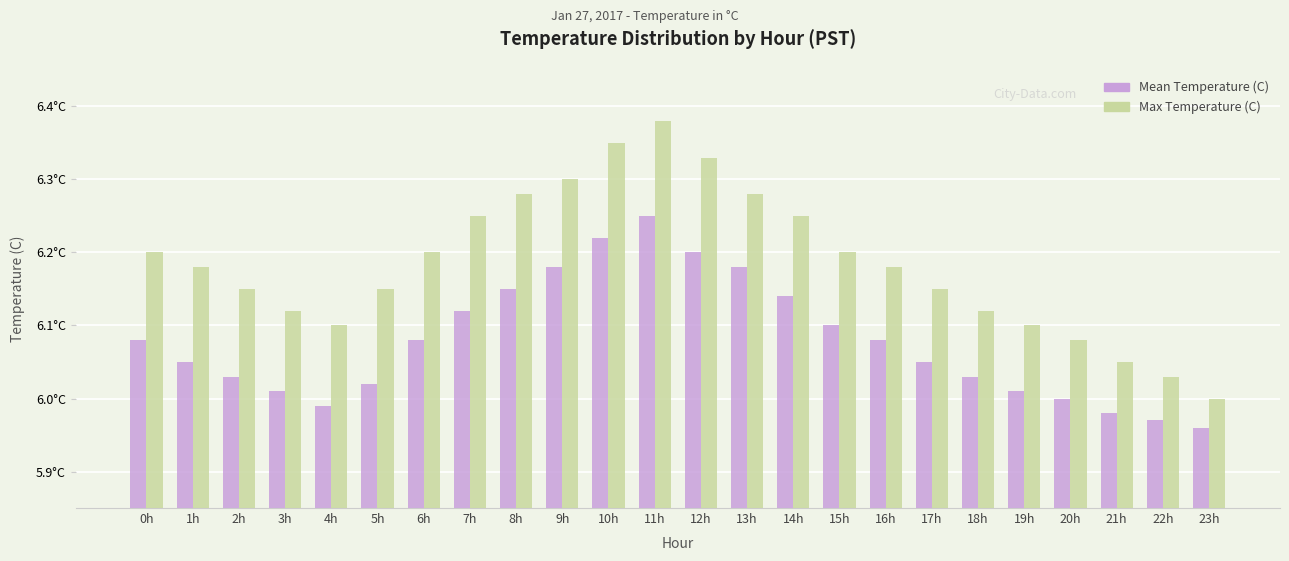

Which series has the largest range (max minus min)?

Max Temperature (C)